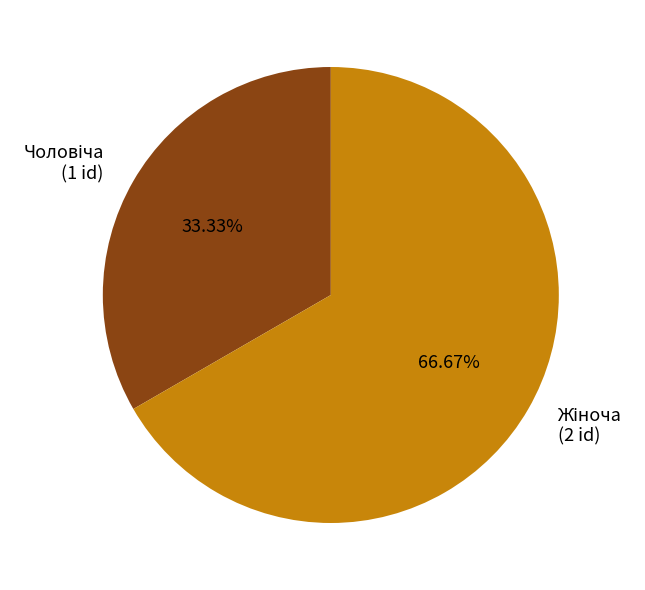

Is there any slice that represents more than half of the pie?

Yes